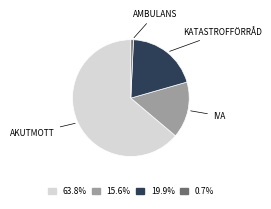

Is there any slice that represents more than half of the pie?

Yes